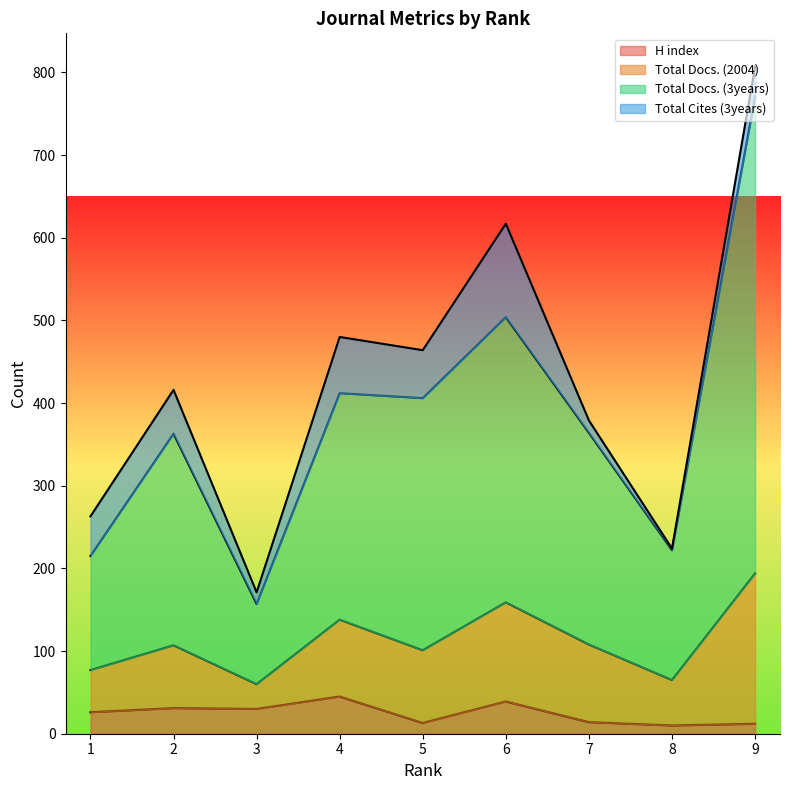

What is the difference between the H index values at 4 and 3?

15